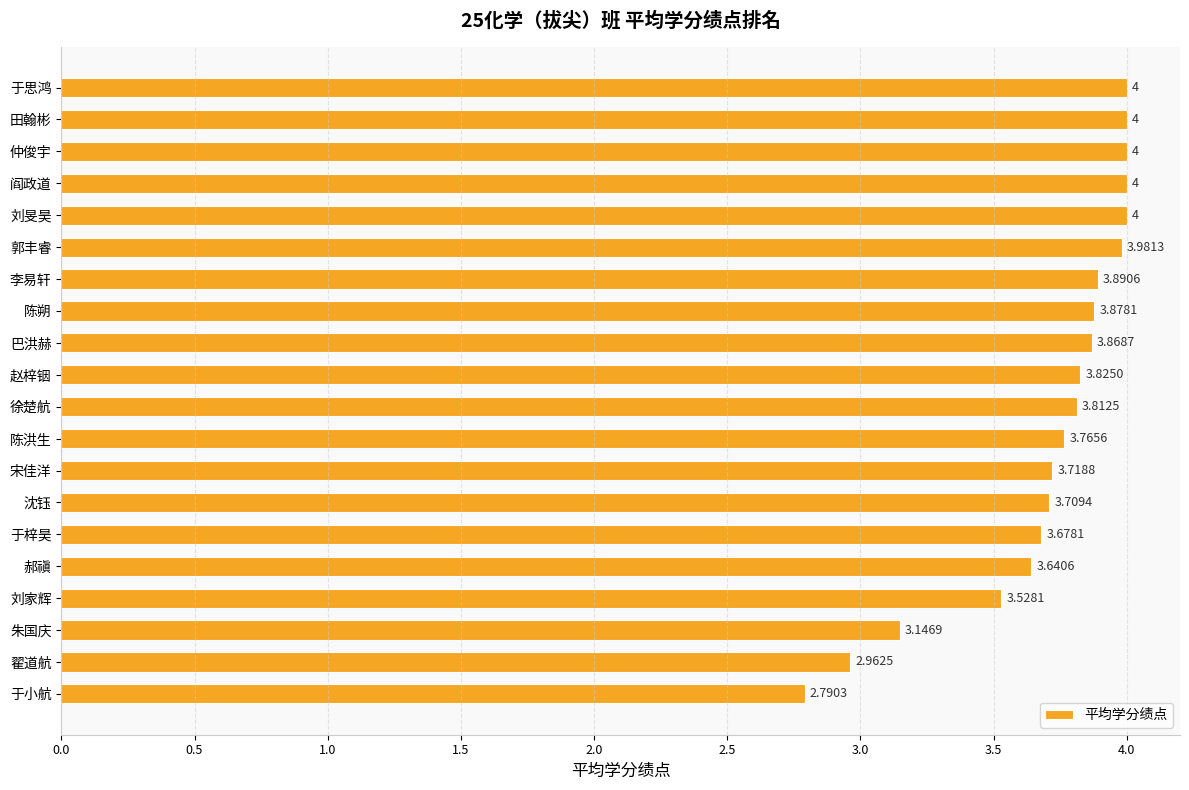

Which has a higher value, 翟道航 or 于小航?

翟道航